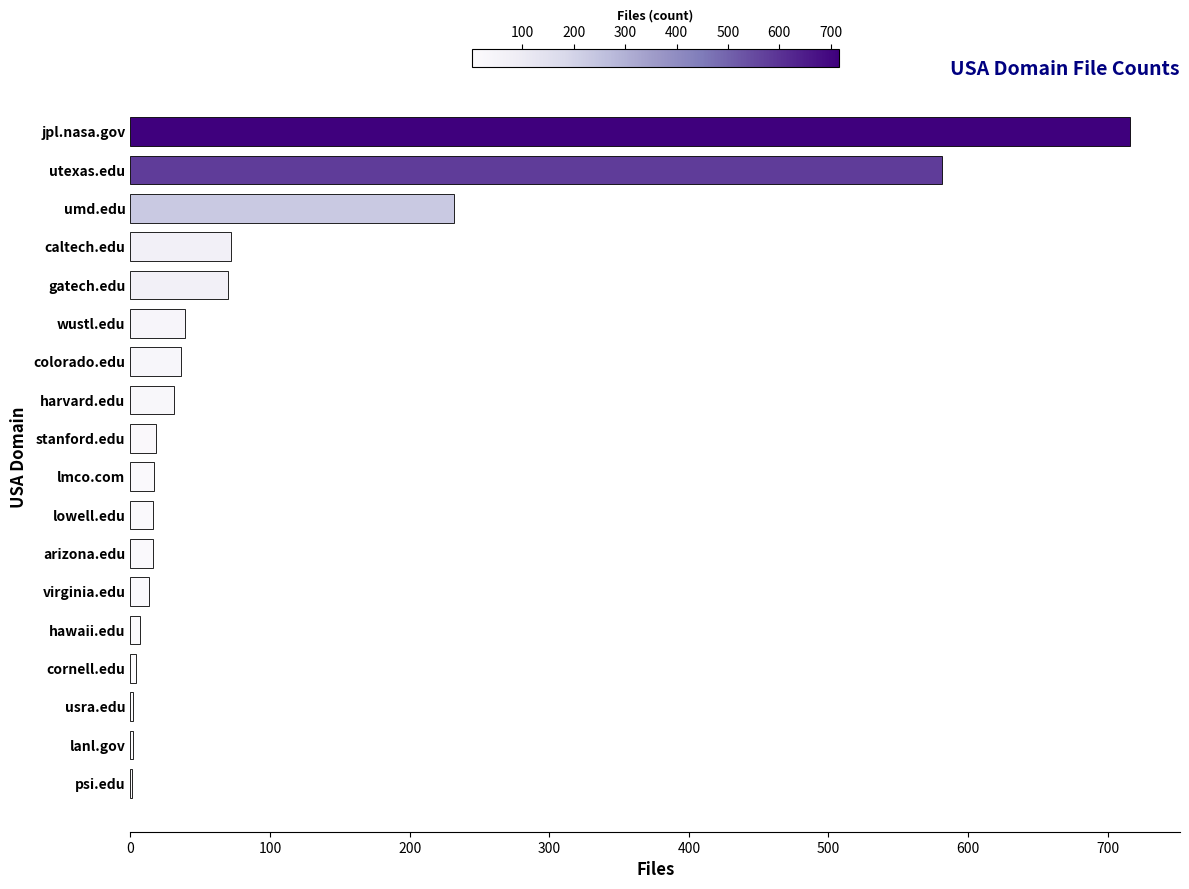

Is it true that the value at gatech.edu is 25?

False